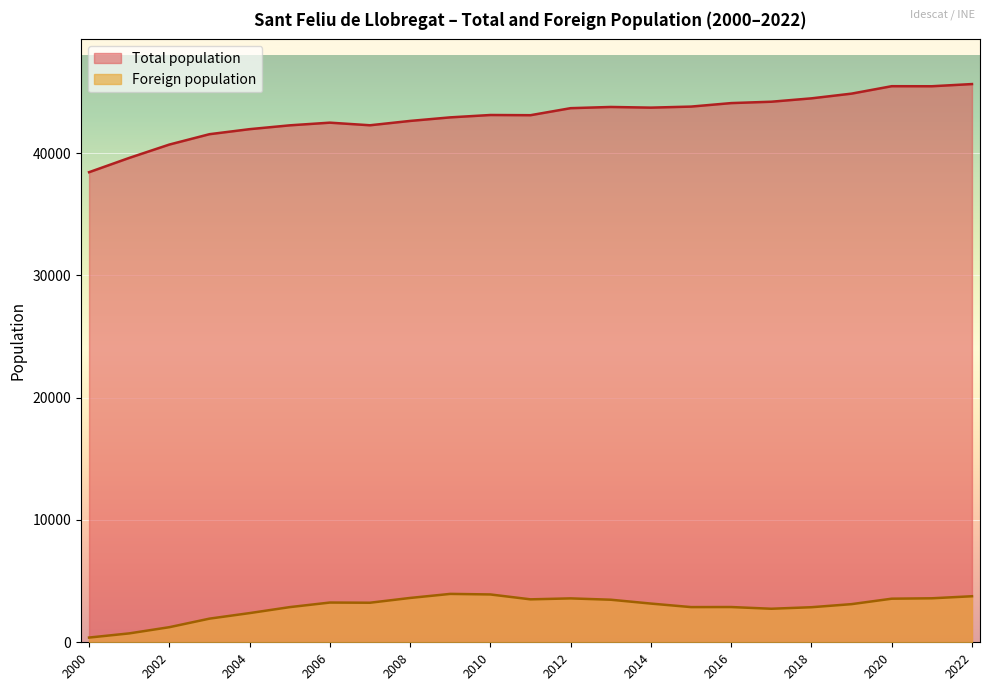

Reading left to right, extract all data points from this chart.

Total population: 2022=45642	2021=45463	2020=45467	2019=44860	2018=44474	2017=44198	2016=44086	2015=43800	2014=43715	2013=43769	2012=43671	2011=43096	2010=43112	2009=42919	2008=42628	2007=42273	2006=42486	2005=42267	2004=41954	2003=41543	2002=40695	2001=39603	2000=38435
Foreign population: 2022=3764	2021=3597	2020=3564	2019=3119	2018=2867	2017=2742	2016=2882	2015=2877	2014=3165	2013=3480	2012=3589	2011=3511	2010=3911	2009=3956	2008=3625	2007=3234	2006=3249	2005=2875	2004=2386	2003=1933	2002=1234	2001=727	2000=386